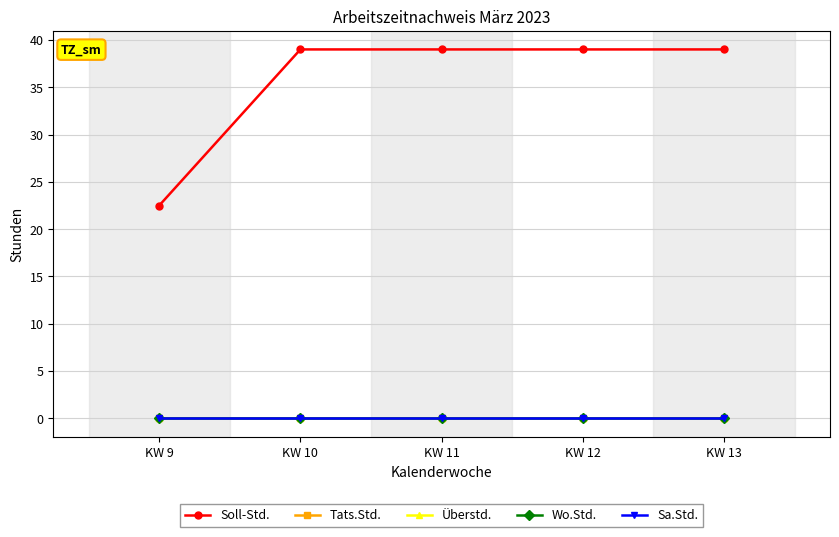

True or false: Tats.Std. and Soll-Std. cross at least once.

False